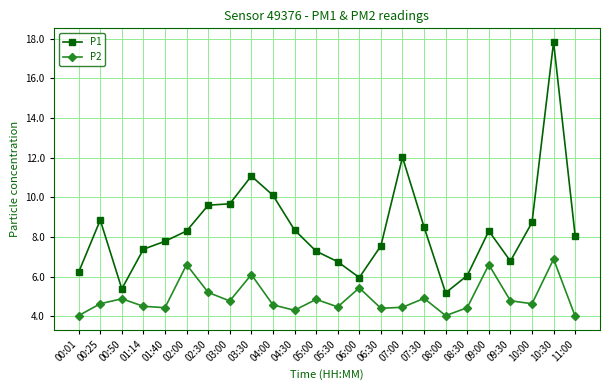

What is the label of the 18th point from the left?

08:00